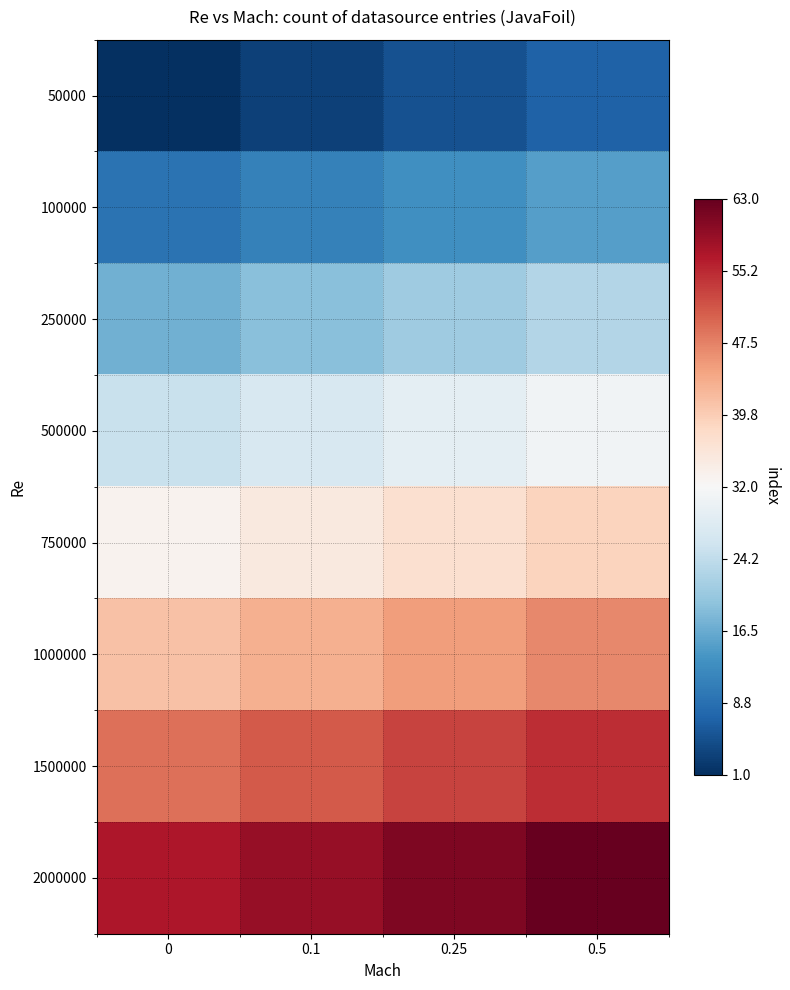

Which has a higher value, 0.5 or 0.25?

0.5